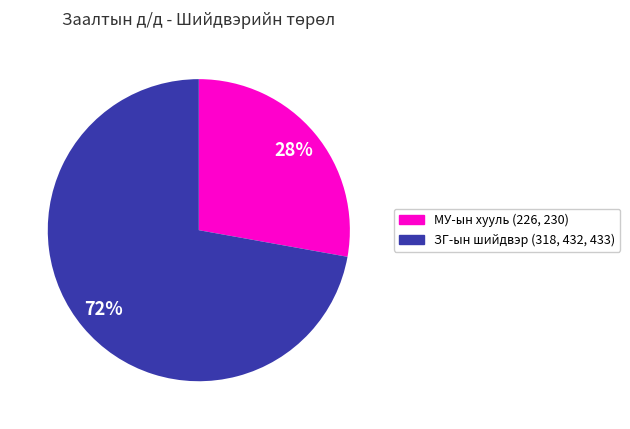

To the nearest percent, what is the average slice percentage?

50%